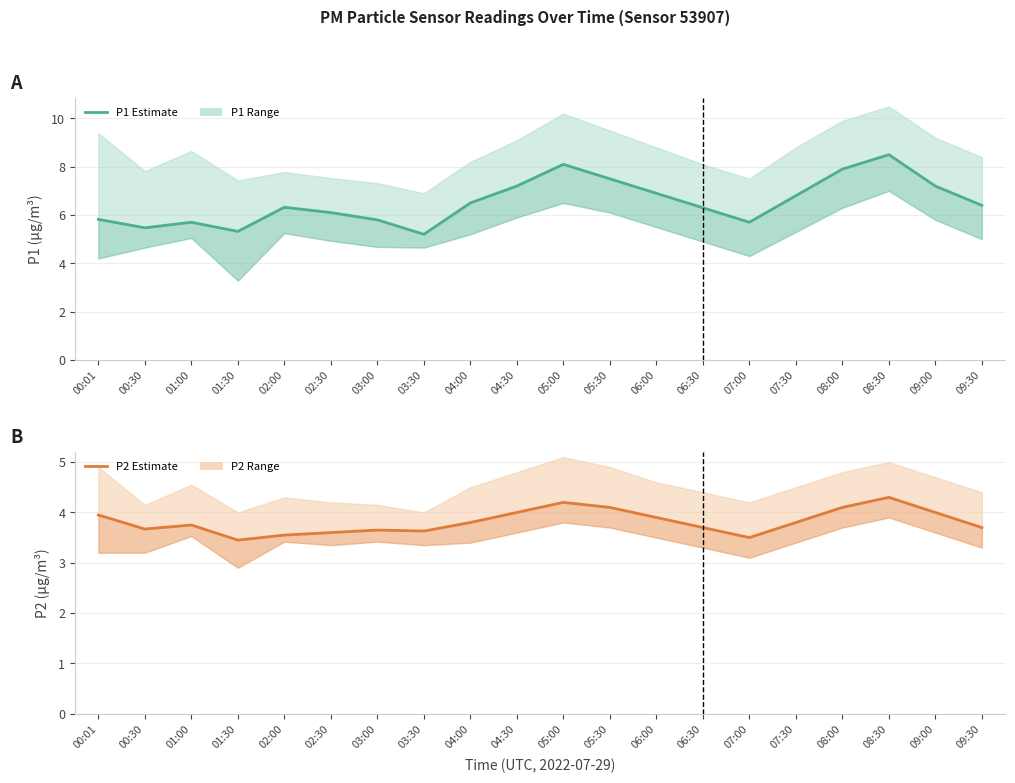

Does the chart have visible grid lines?

Yes